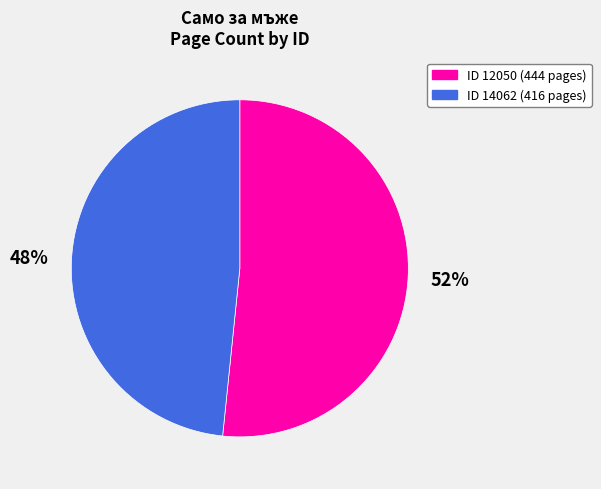

Count the number of slices in the pie.

2